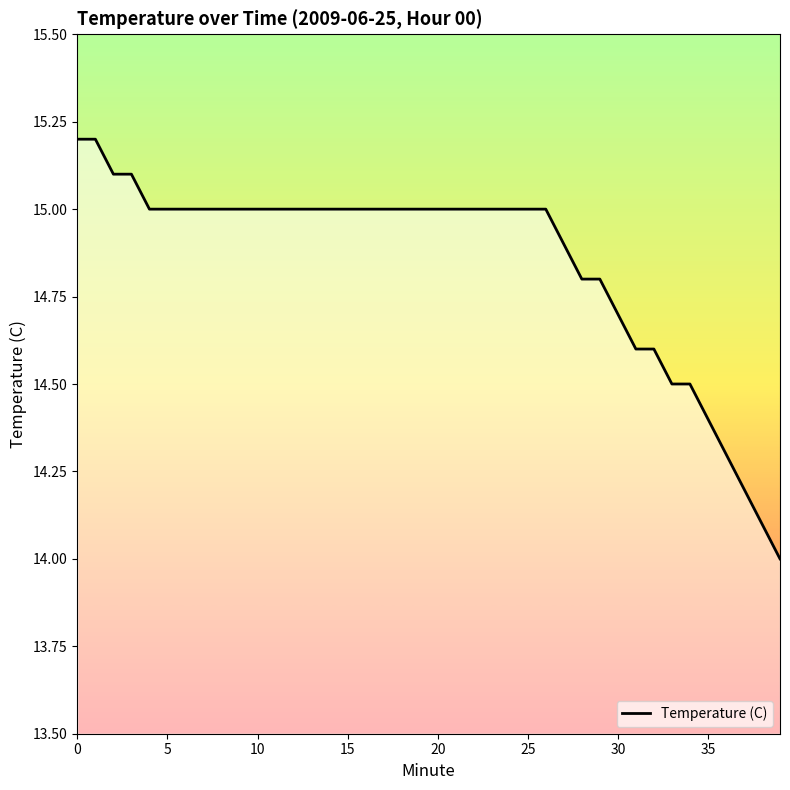

What is the minimum value shown in the chart?

14.0